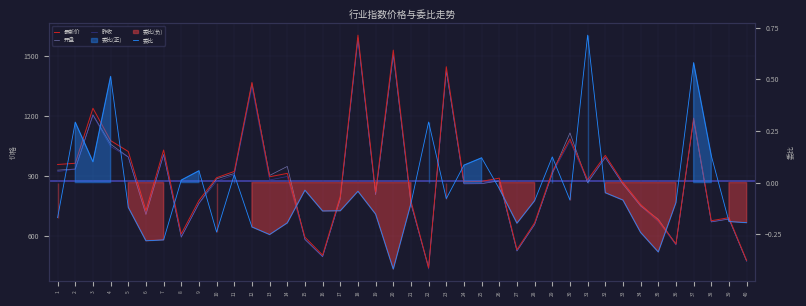

Where do 昨收 and 开盘 first cross each other?

7 and 8